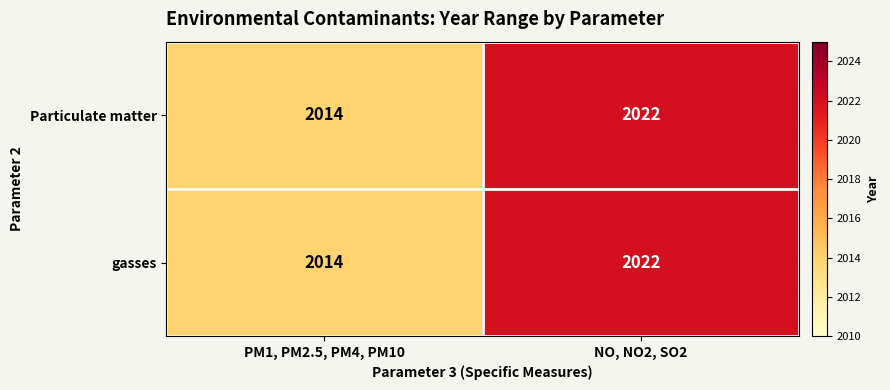

Reading left to right, transcribe all the data shown in this chart.

Particulate matter: PM1, PM2.5, PM4, PM10=2014	NO, NO2, SO2=2022
gasses: PM1, PM2.5, PM4, PM10=2014	NO, NO2, SO2=2022